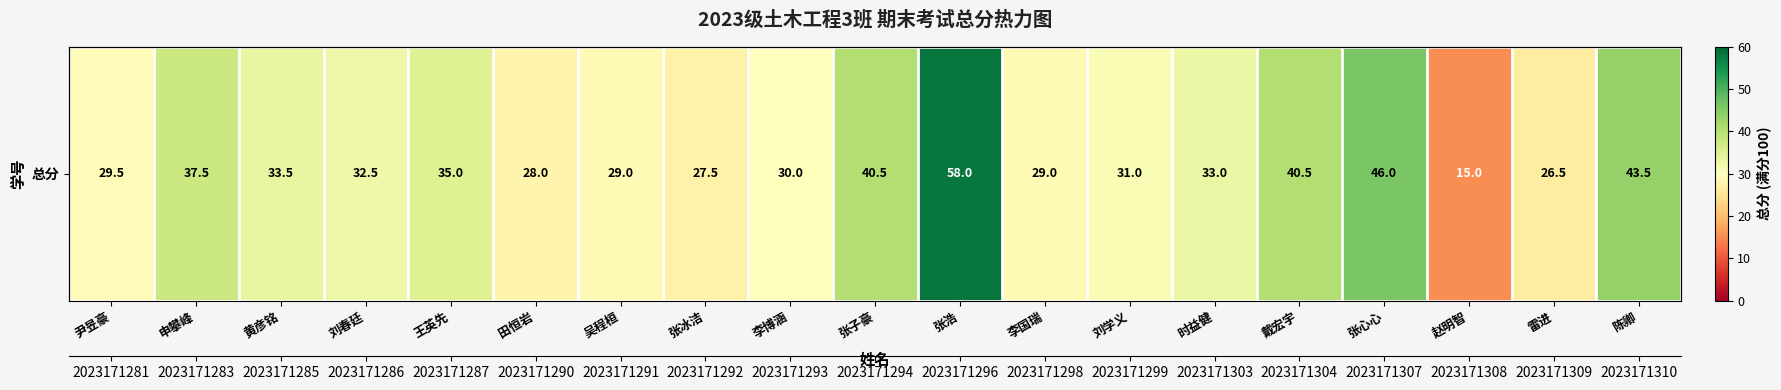

Reading left to right, list all the values displayed in this chart.

尹昱豪=29.5	申攀峰=37.5	黄彦铭=33.5	刘春廷=32.5	王英先=35.0	田恒岩=28.0	吴程桓=29.0	张冰洁=27.5	李博涵=30.0	张子豪=40.5	张浩=58.0	李国瑞=29.0	刘学义=31.0	时益健=33.0	戴宏宇=40.5	张心心=46.0	赵明智=15.0	雷进=26.5	陈卿=43.5